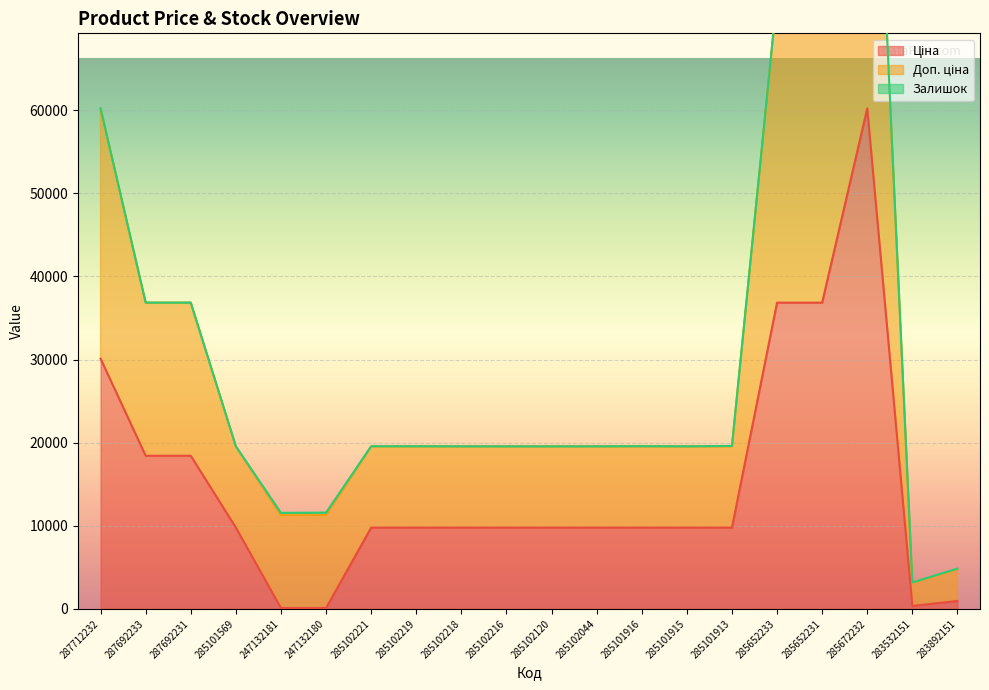

What is the sum of the Ціна values at 285101913 and 247132180?

9887.3